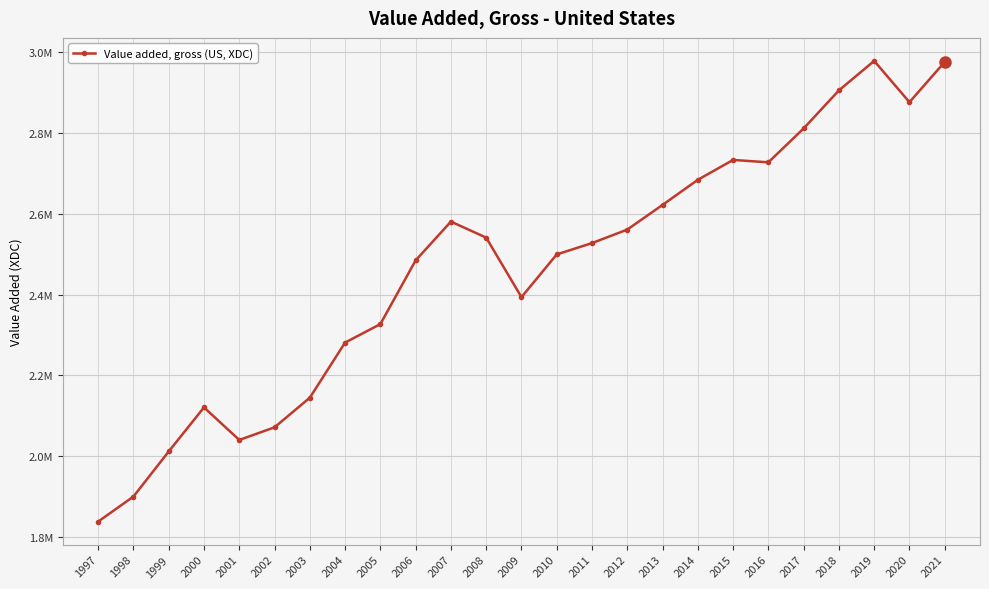

What is the difference between the maximum and minimum values?

1140728